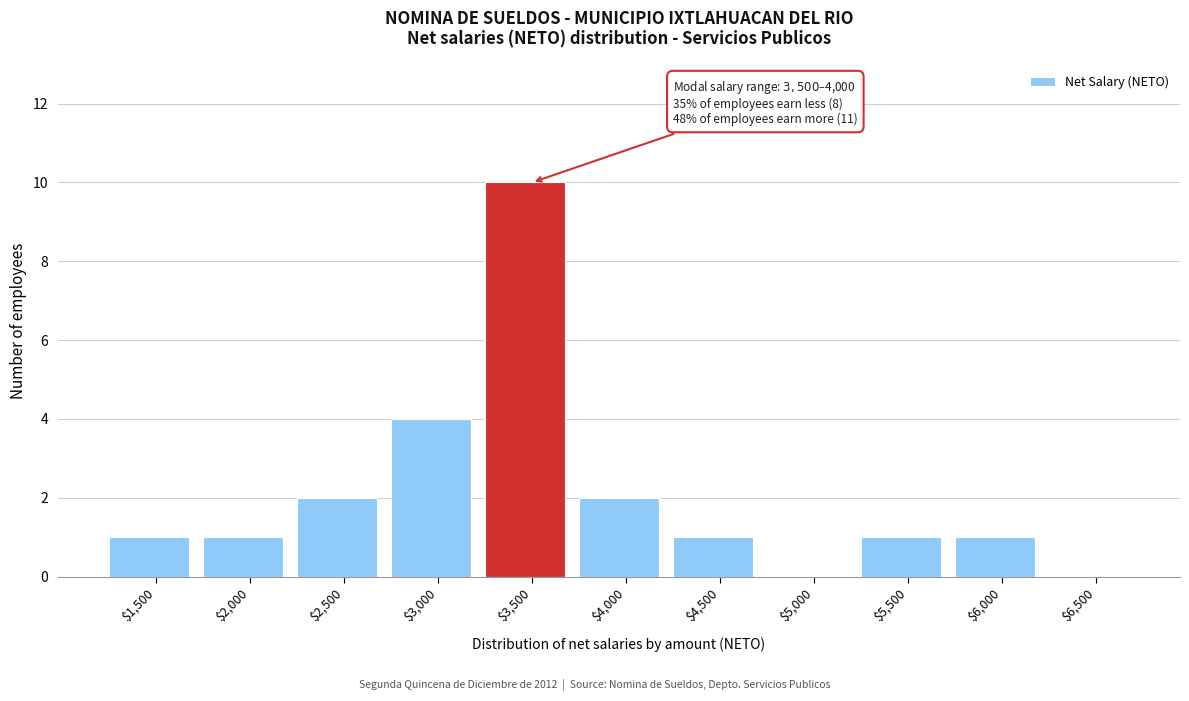

What is the sum of all values?

23